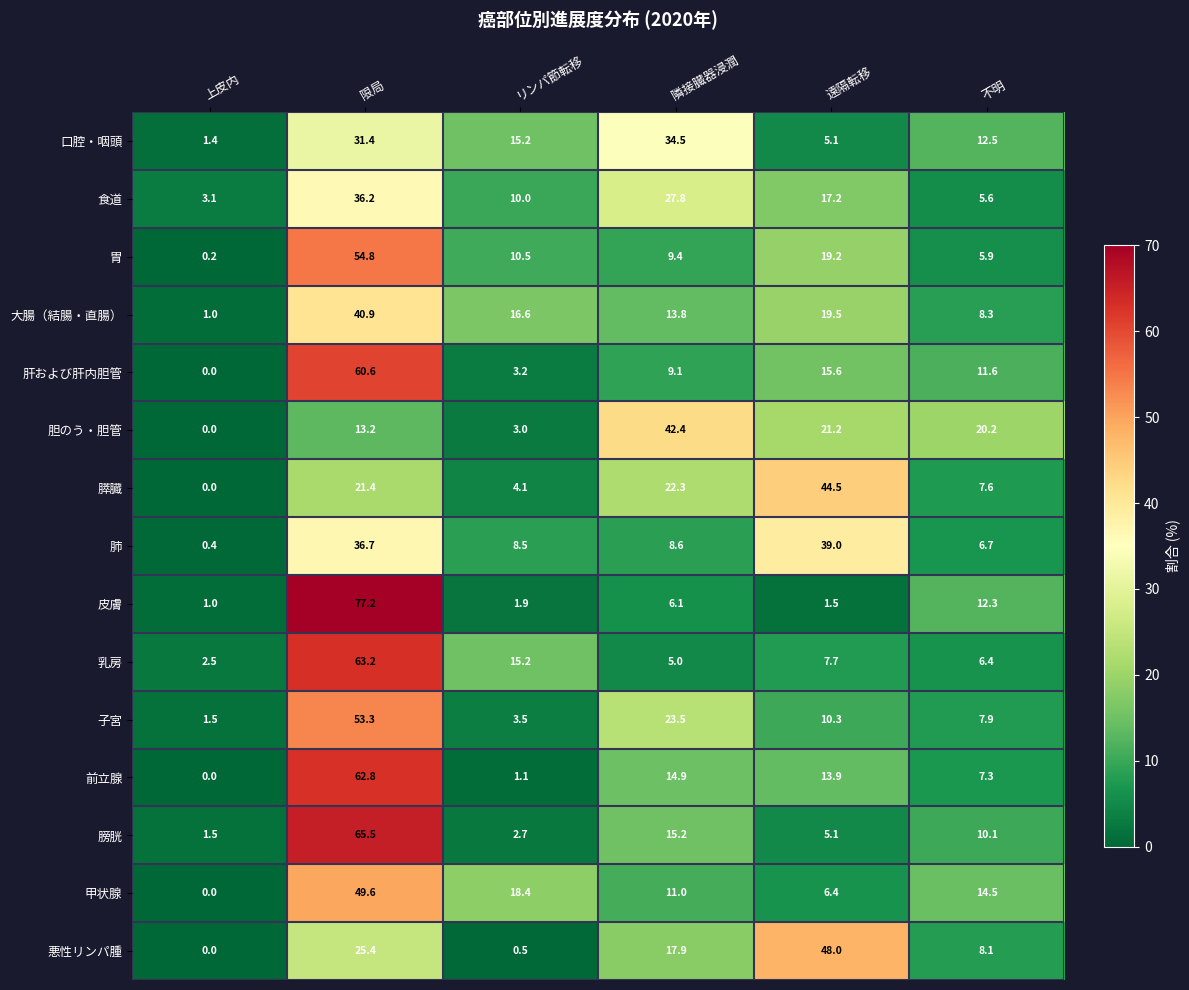

What is the total value across all series at 不明?

145.0